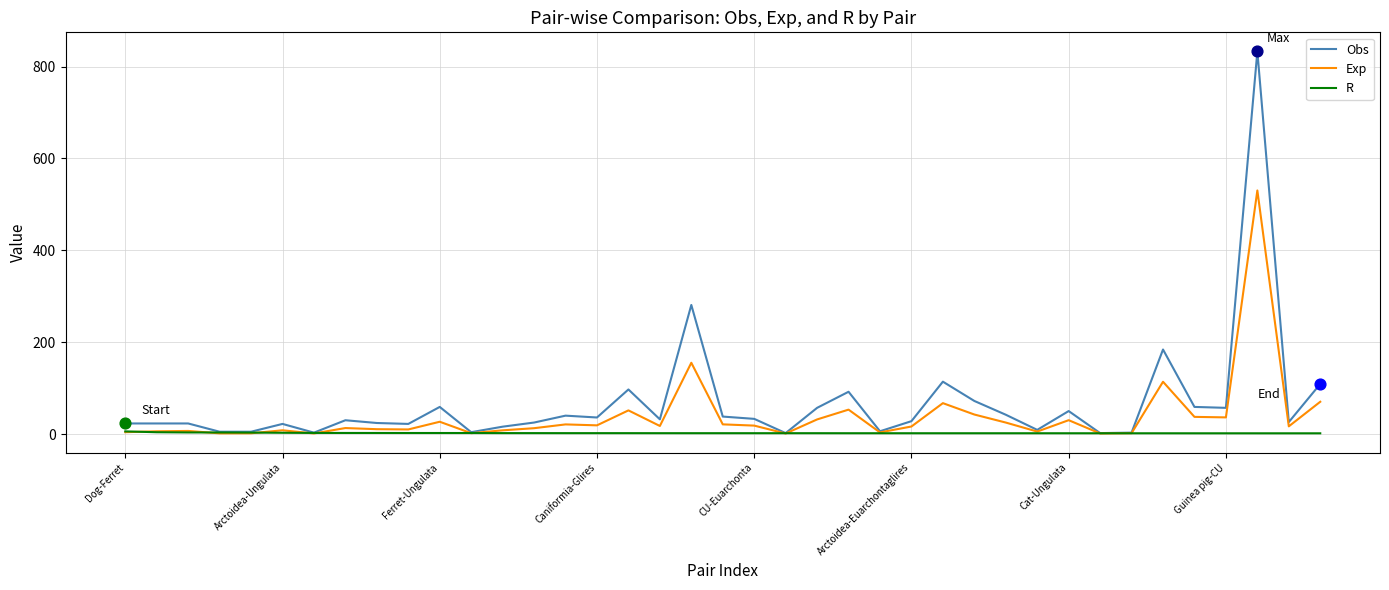

Which series has the widest spread of values?

Obs